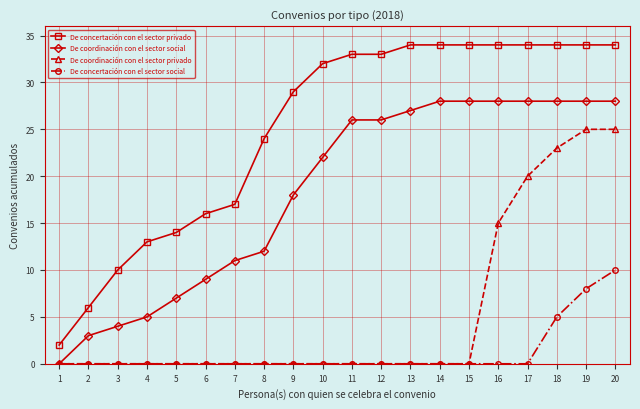

The value of De coordinación con el sector social at 9 is 18. True or false?

True